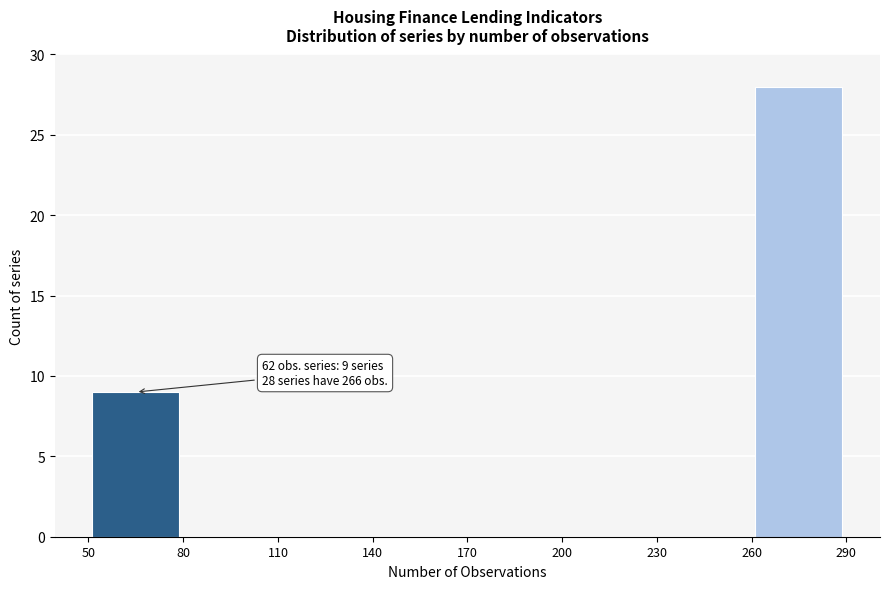

Which range on the x-axis has the tallest bar?

260 to 290